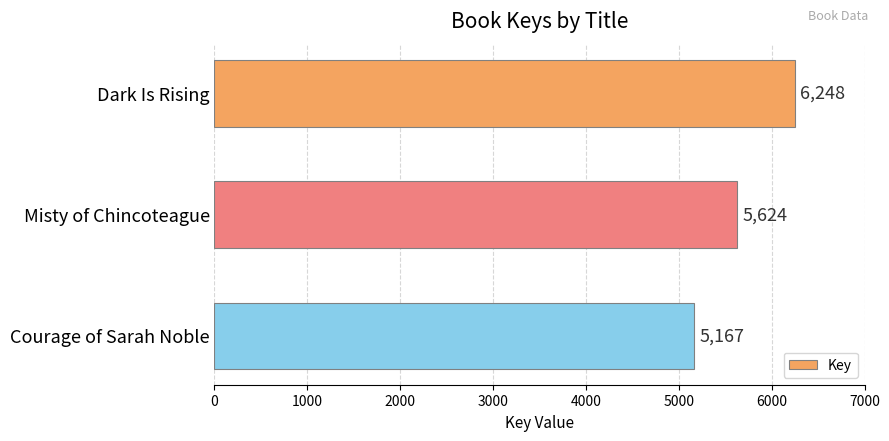

At which label is the value closest to 5707?

Misty of Chincoteague